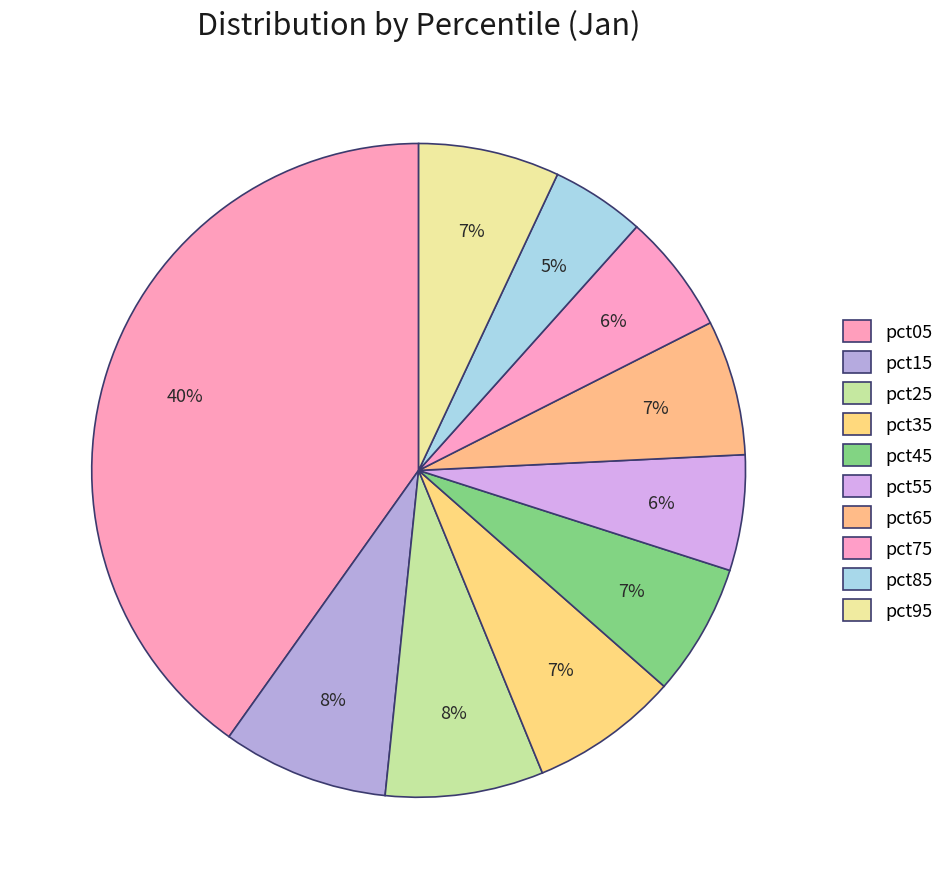

Count the number of slices in the pie.

10